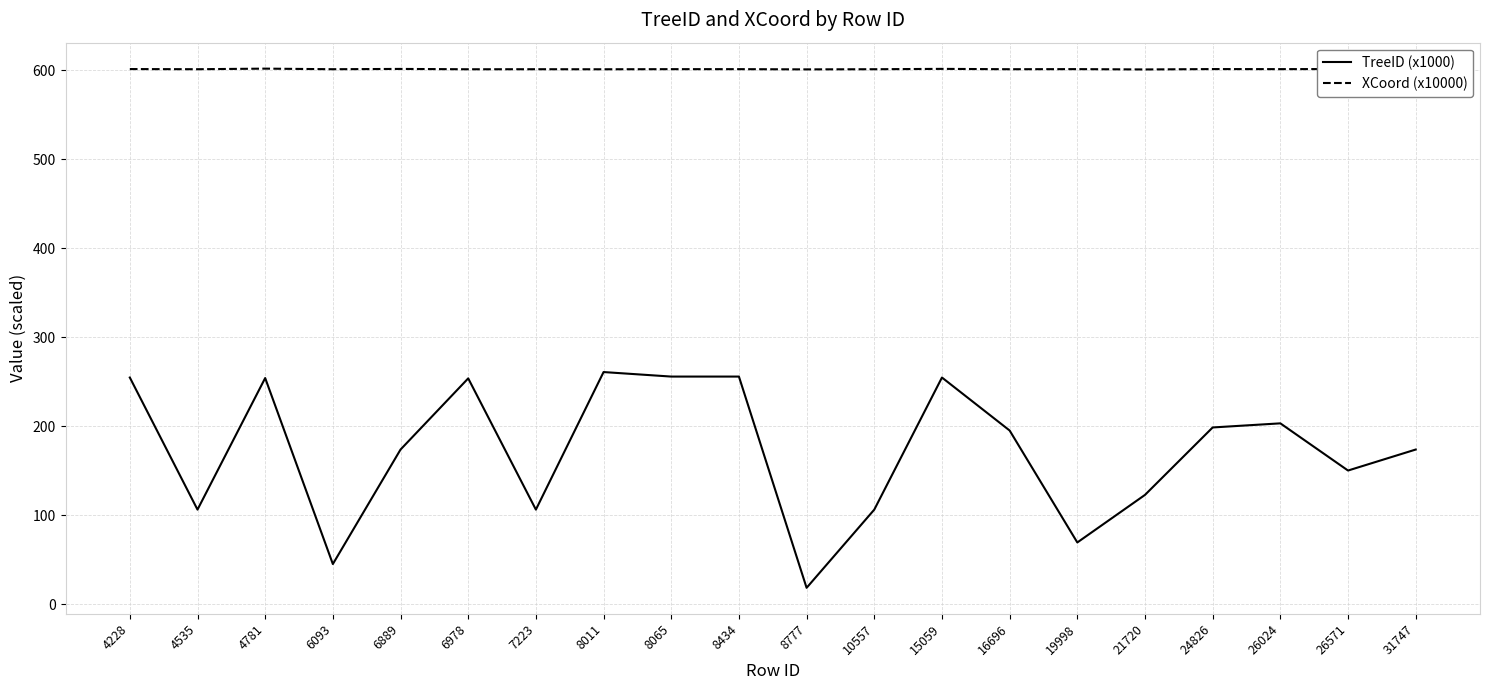

What is the difference between the highest and lowest values at 7223?

495.0